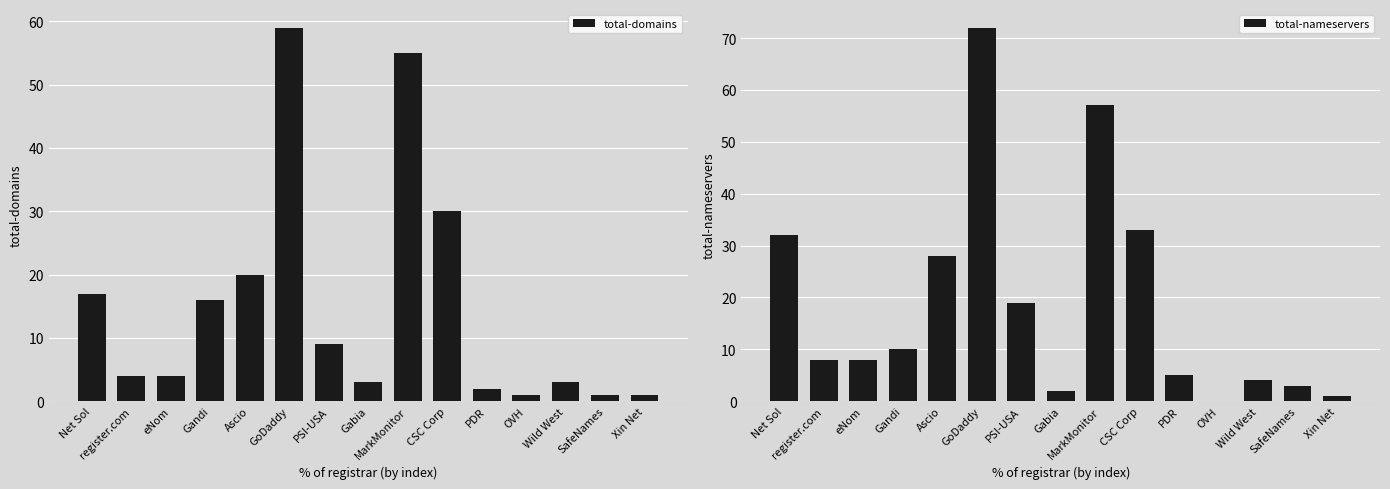

What is the label of the 13th bar from the left?

Wild West